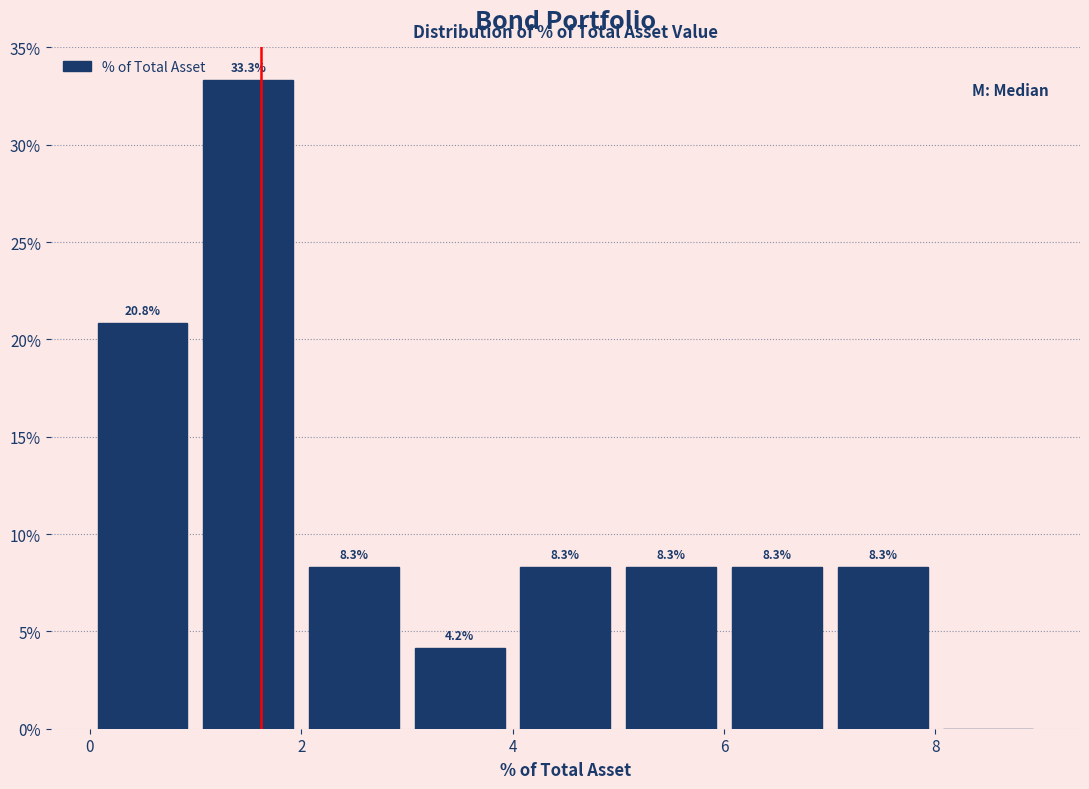

Over which range of the x-axis is the bar tallest?

1 to 2